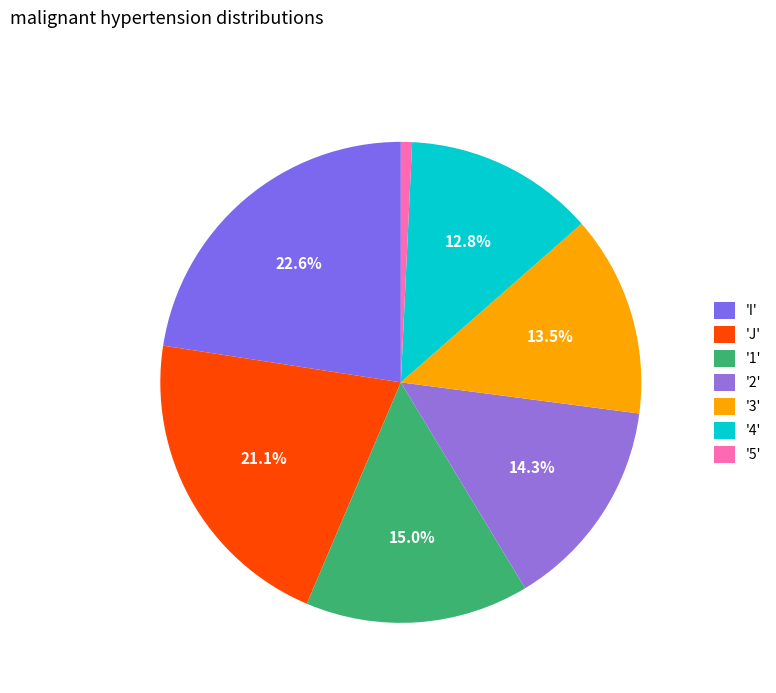

Is there a majority slice in this chart?

No